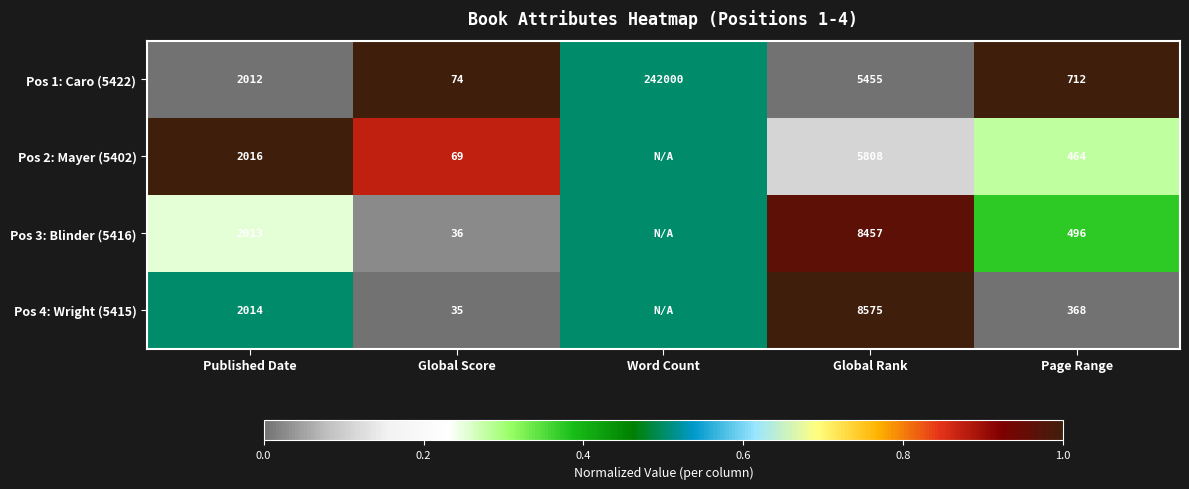

Rank the series at Page Range from lowest to highest value.

Pos 4: Wright (5415), Pos 2: Mayer (5402), Pos 3: Blinder (5416), Pos 1: Caro (5422)